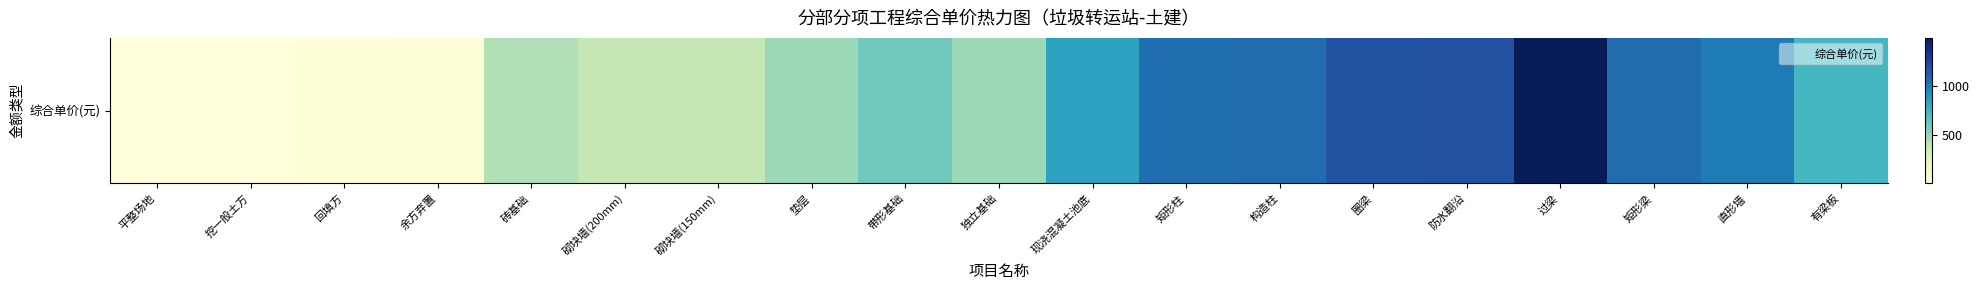

The value at 砌块墙(150mm) is 383.1. True or false?

True